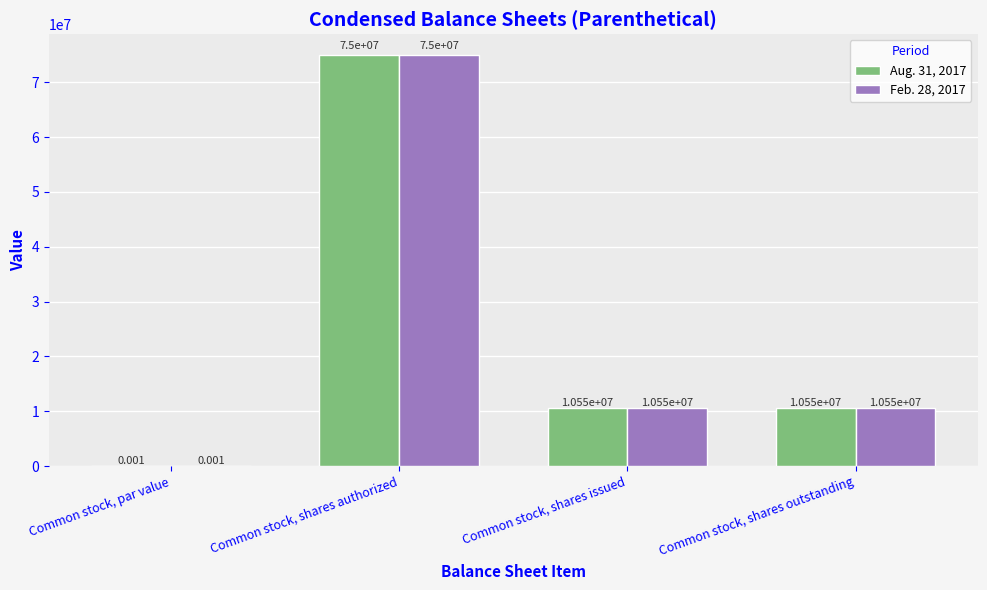

What are all the series names shown in the legend?

Aug. 31, 2017, Feb. 28, 2017